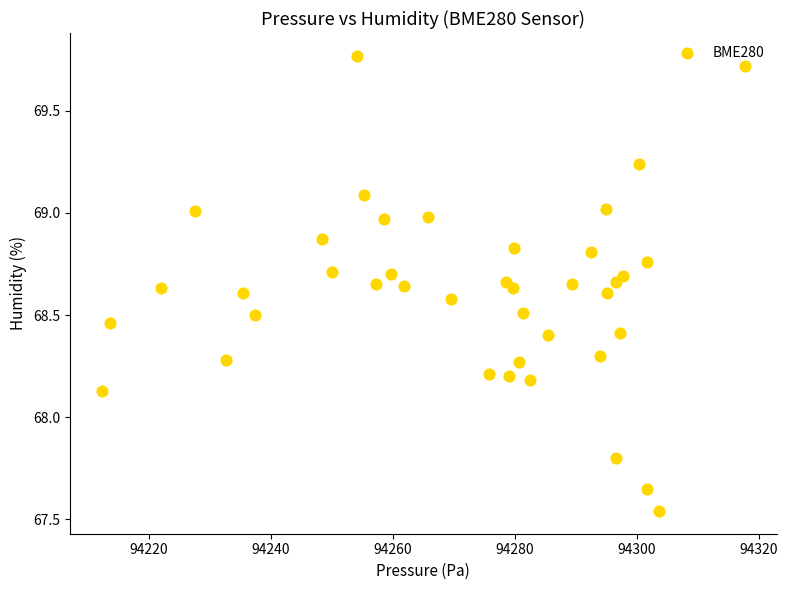

What is the range of X values (max minus min)?

105.4